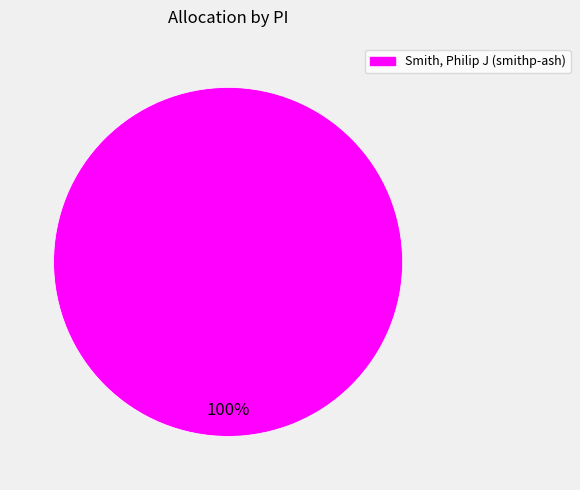

Does any single category account for the majority?

Yes